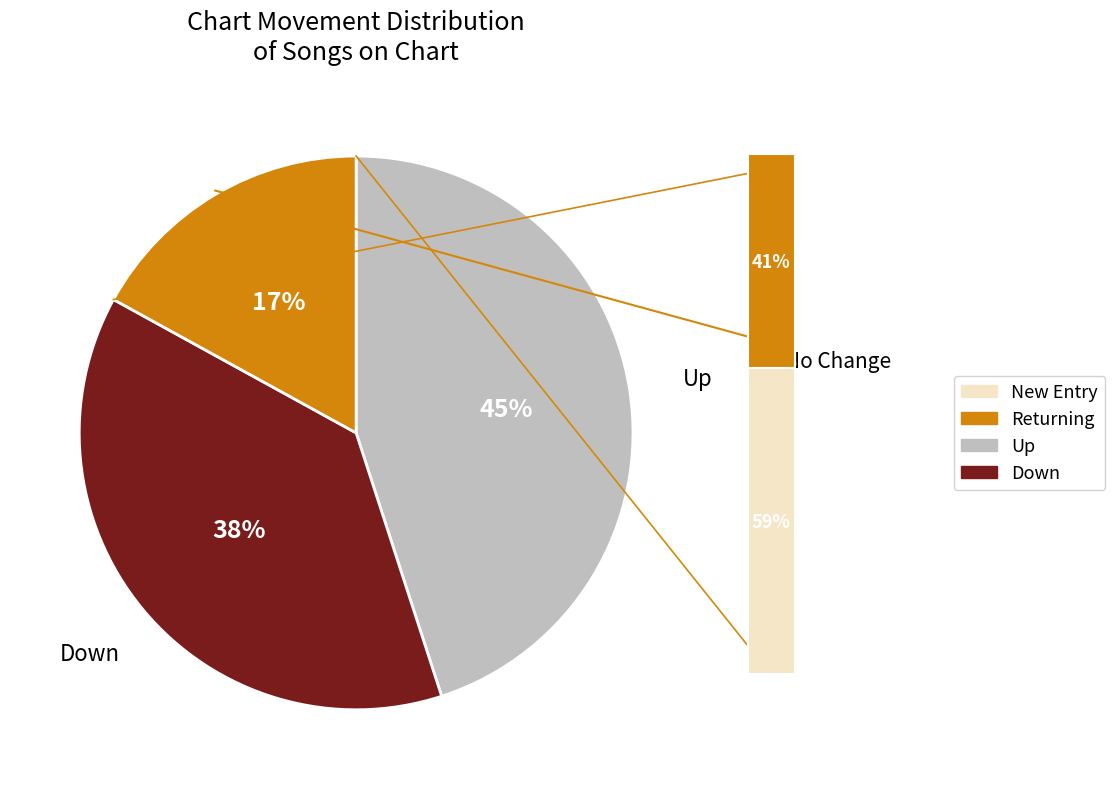

To the nearest percent, what is the average slice percentage?

33%